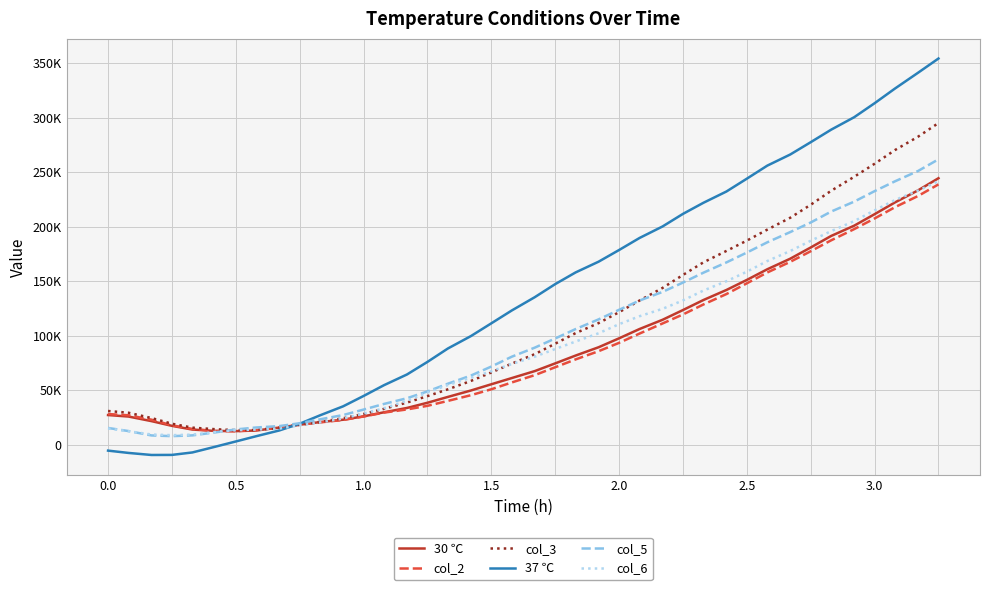

Is this an area chart (filled region under the line)?

No